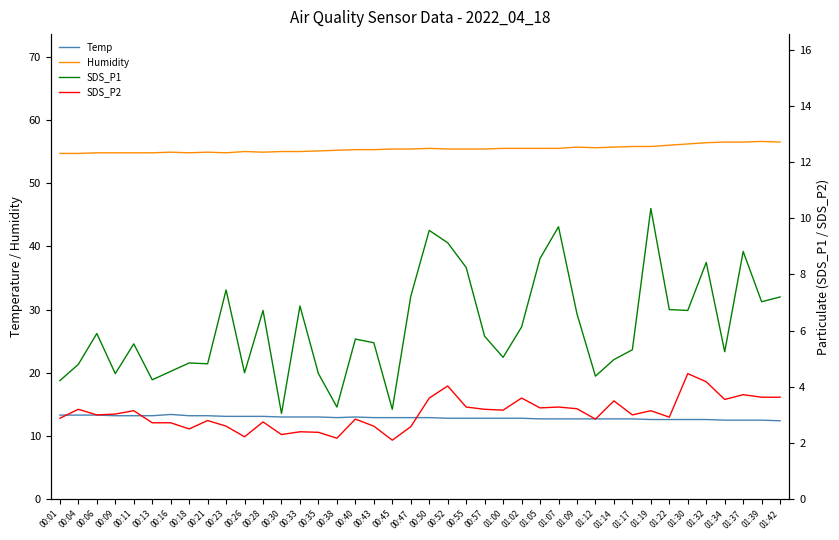

At which category does Humidity reach its first local peak?

00:16